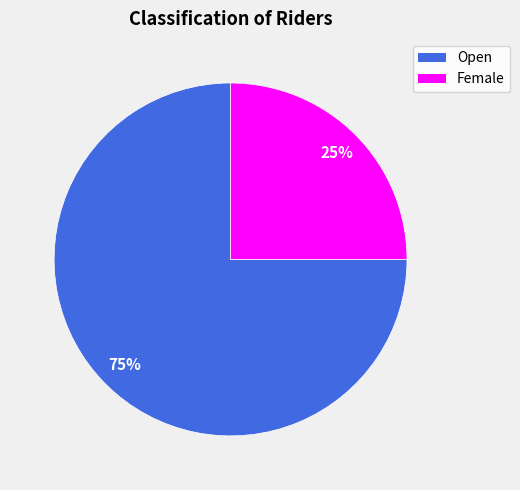

Combined, do Open and Female account for over 50%?

Yes